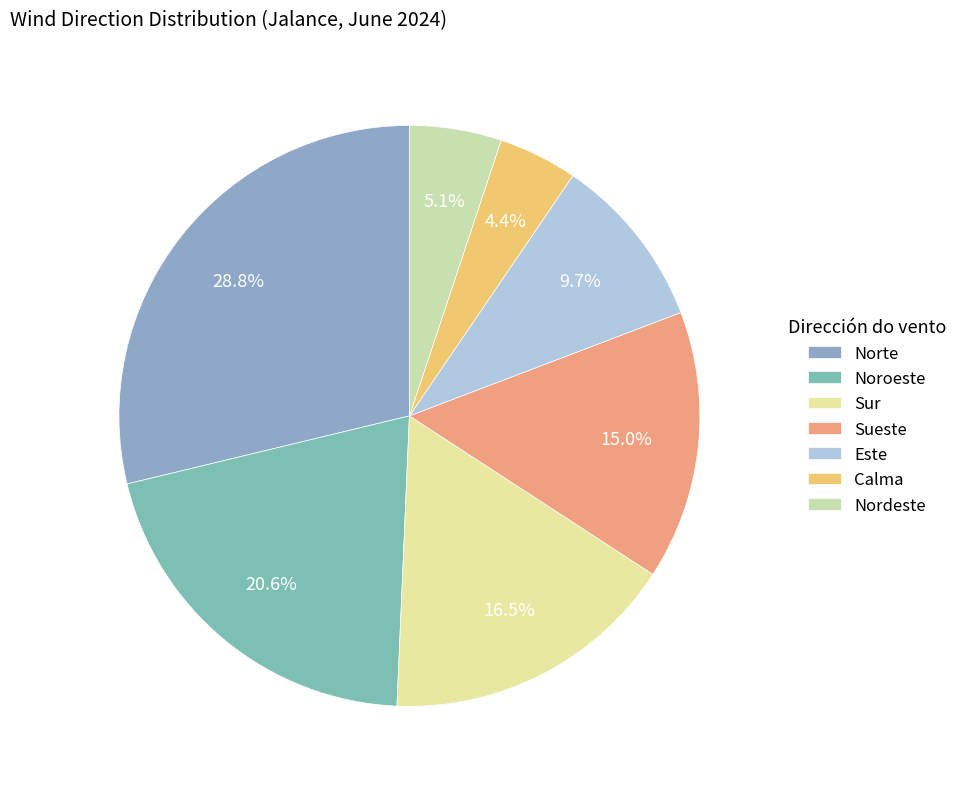

Rank the categories by value from lowest to highest.

Calma, Nordeste, Este, Sueste, Sur, Noroeste, Norte